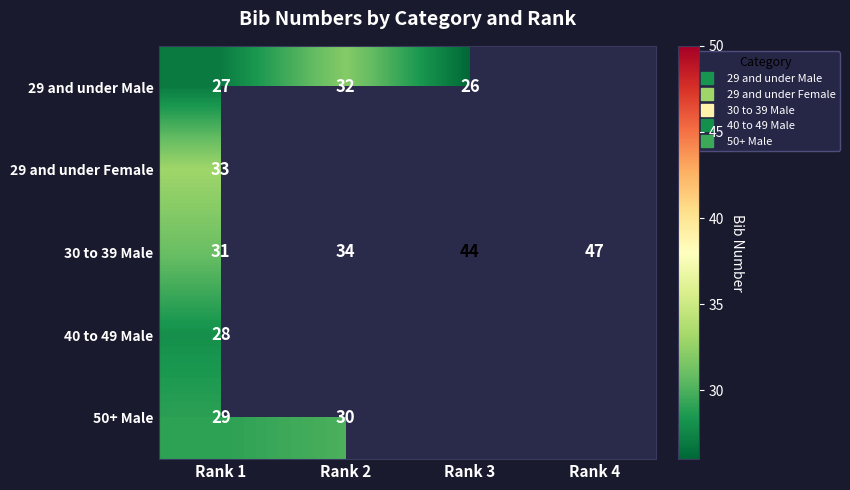

The value of 50+ Male at Rank 2 is 16.2. True or false?

False